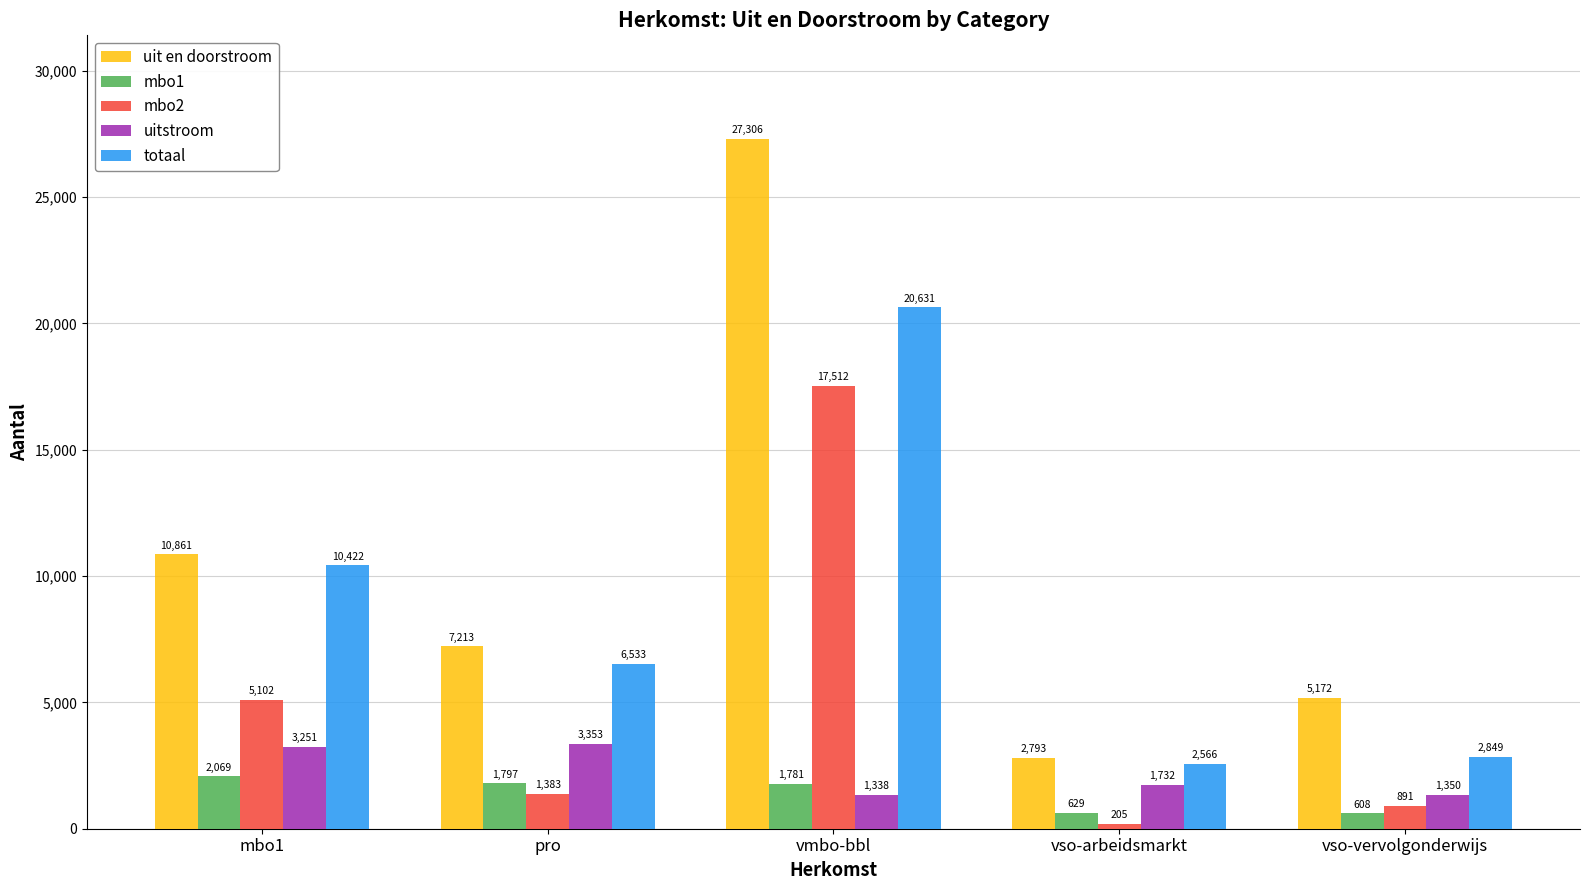

How many groups of bars are there?

5